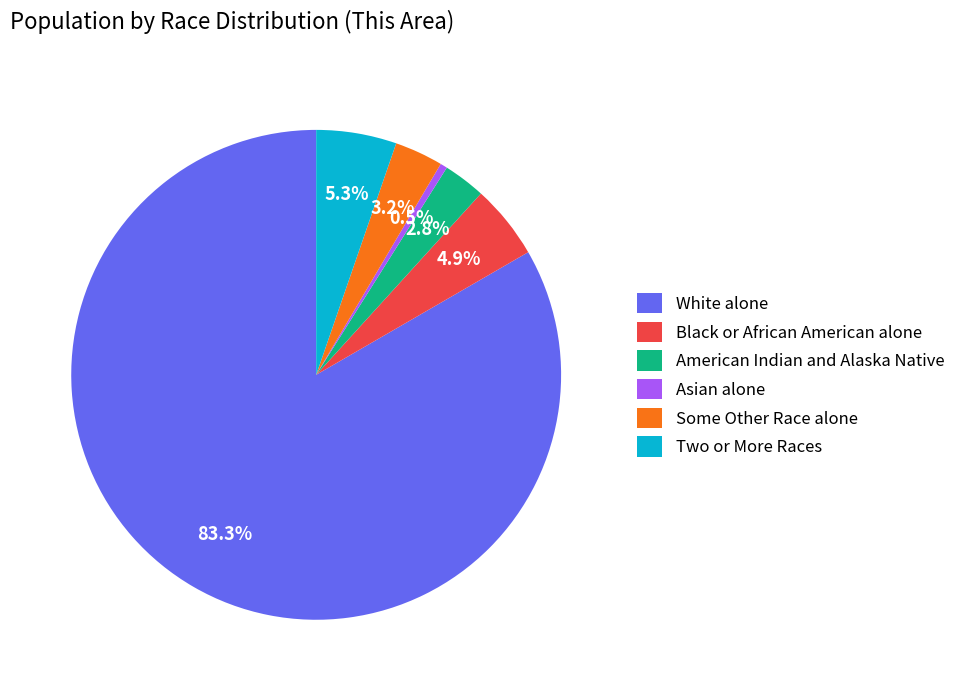

To the nearest percent, what percentage of the pie is White alone?

83%